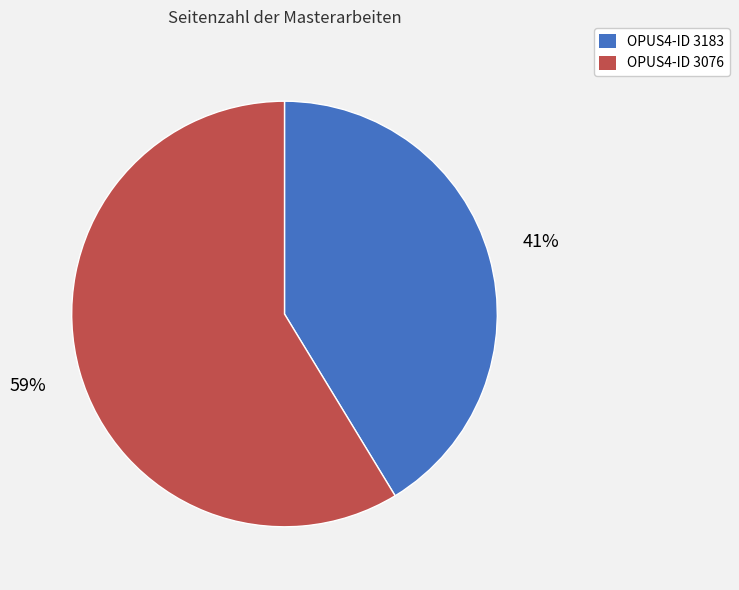

Is there a majority slice in this chart?

Yes